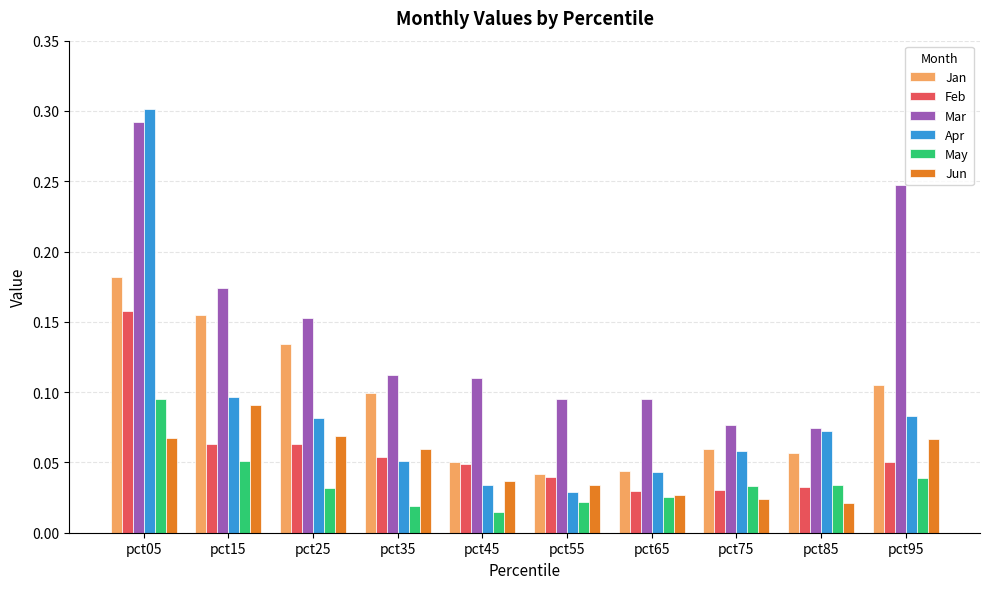

Count the Apr values in the range 0 to 1.

10